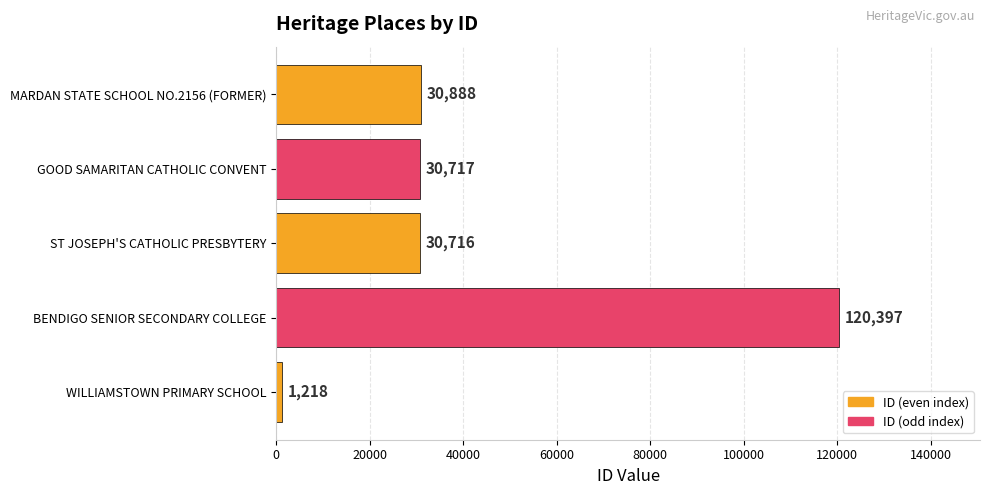

What is the sum of all values?

213936